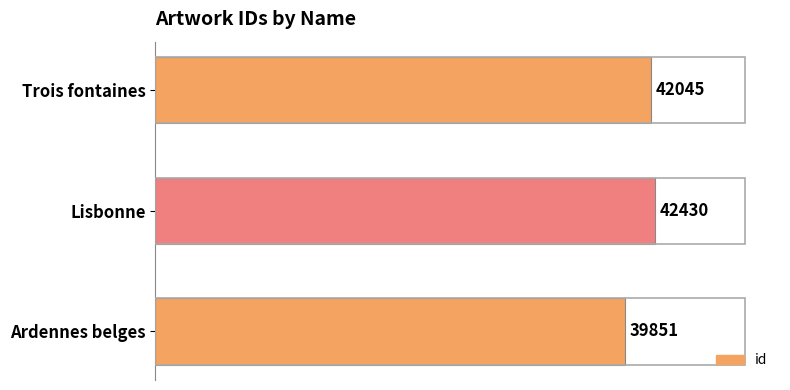

True or false: the data shows 15759 at Lisbonne.

False